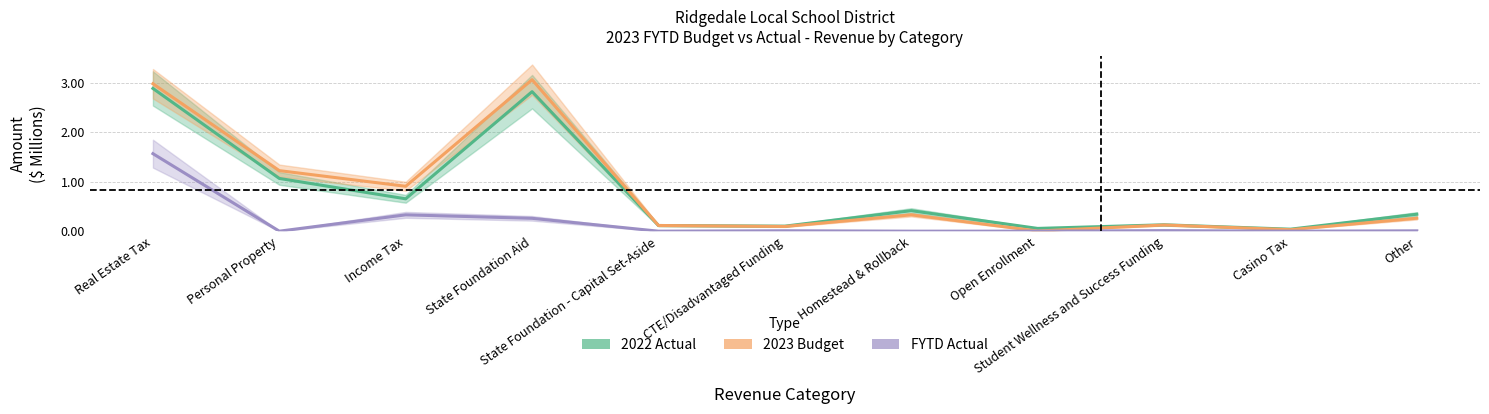

True or false: 2023 Budget has more than 2 points higher than both neighbors.

True